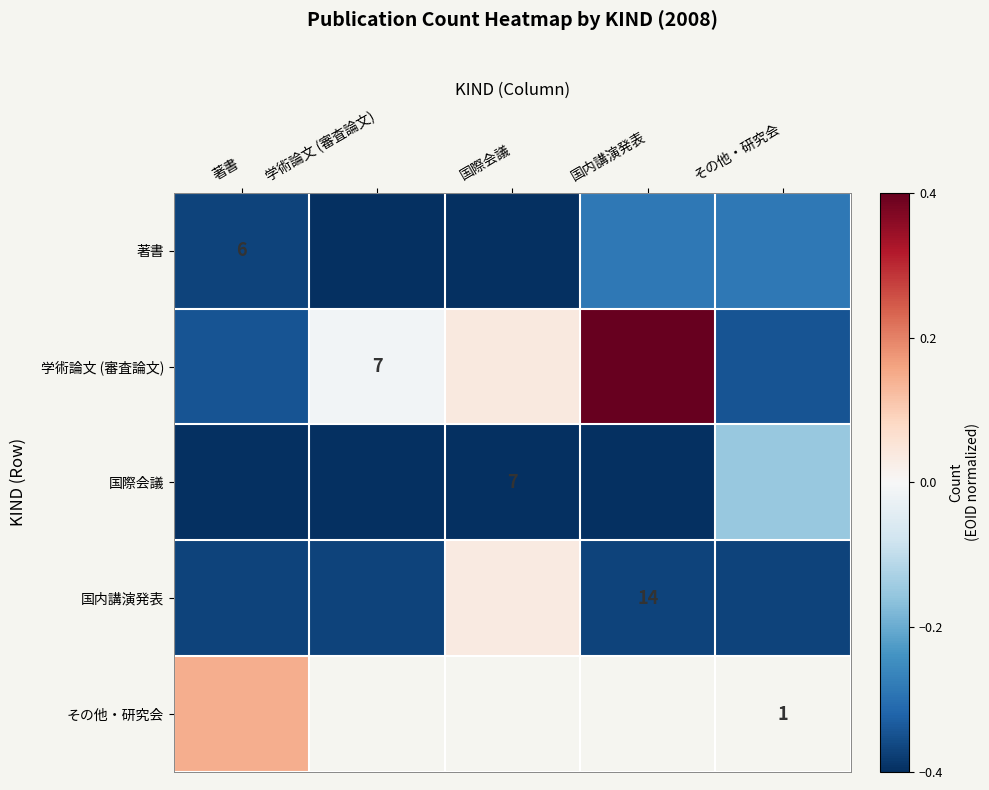

How many distinct data groups are displayed?

5